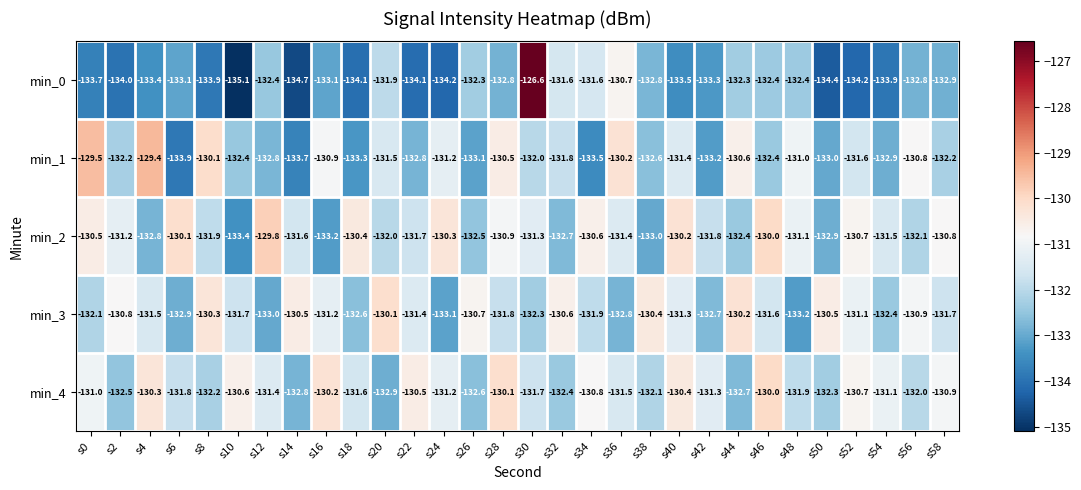

What is the difference between the highest and lowest values at s34?

2.9